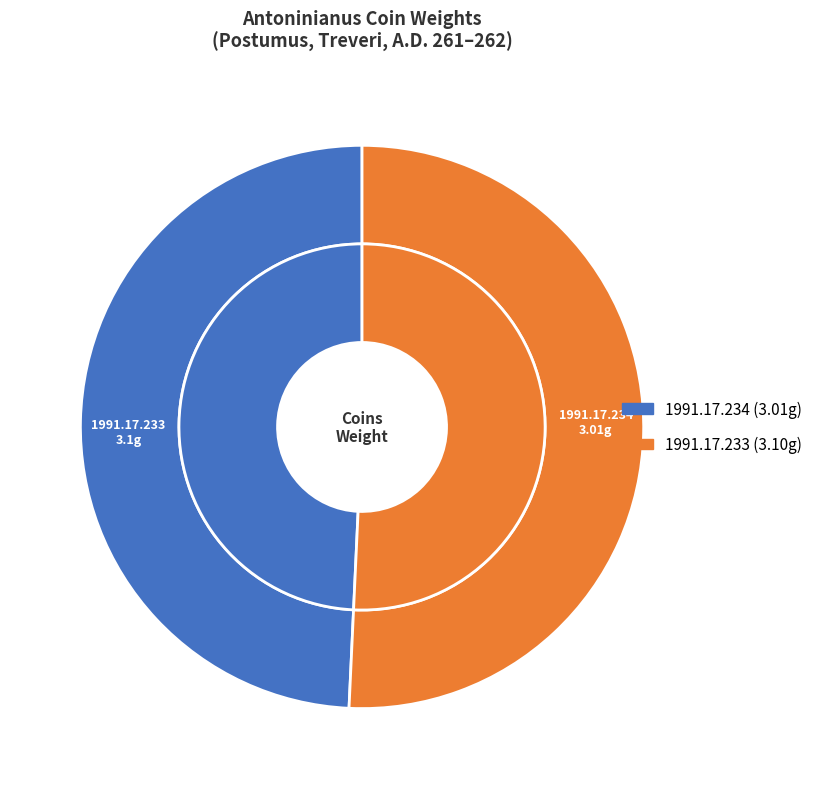

True or false: 1991.17.234 accounts for 49% of the total.

True